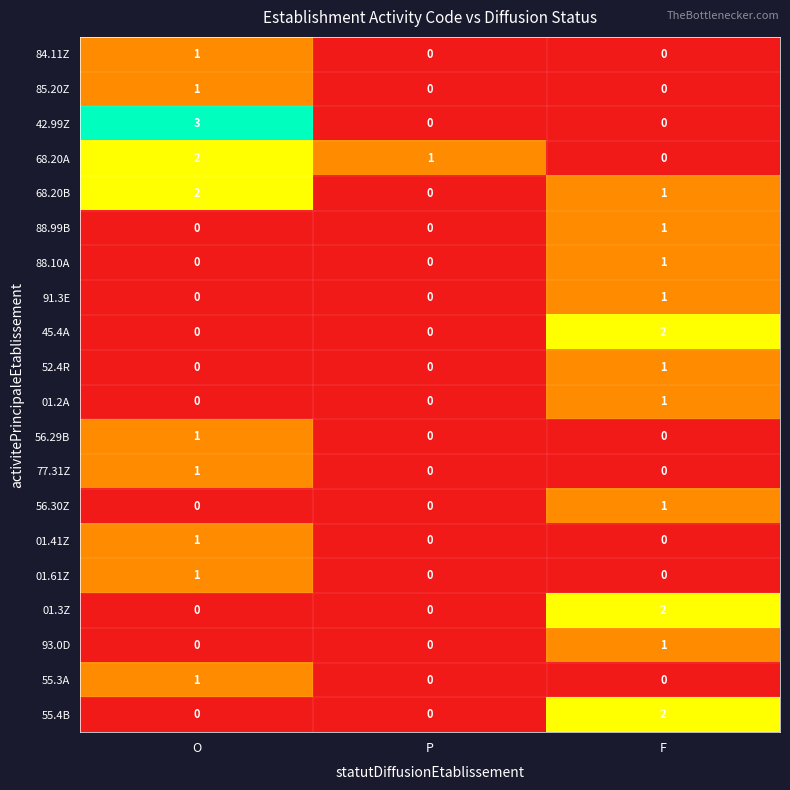

Which series has the widest spread of values?

42.99Z